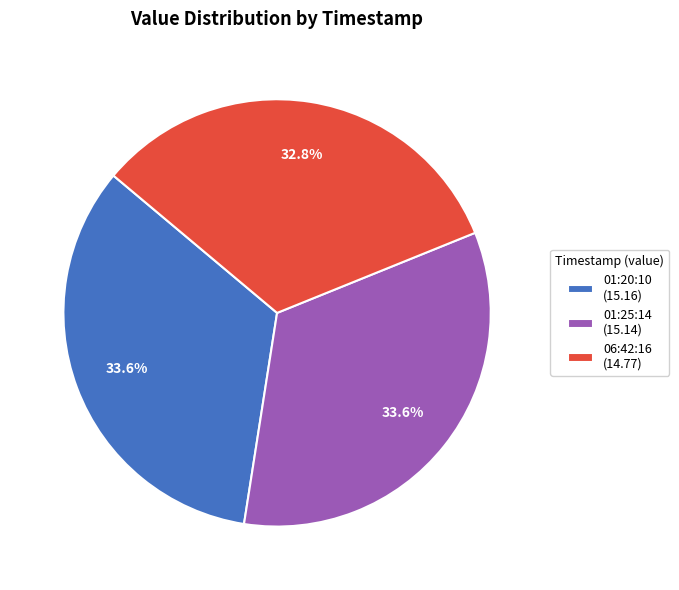

Is 01:25:14 (15.14) the majority of the pie?

No